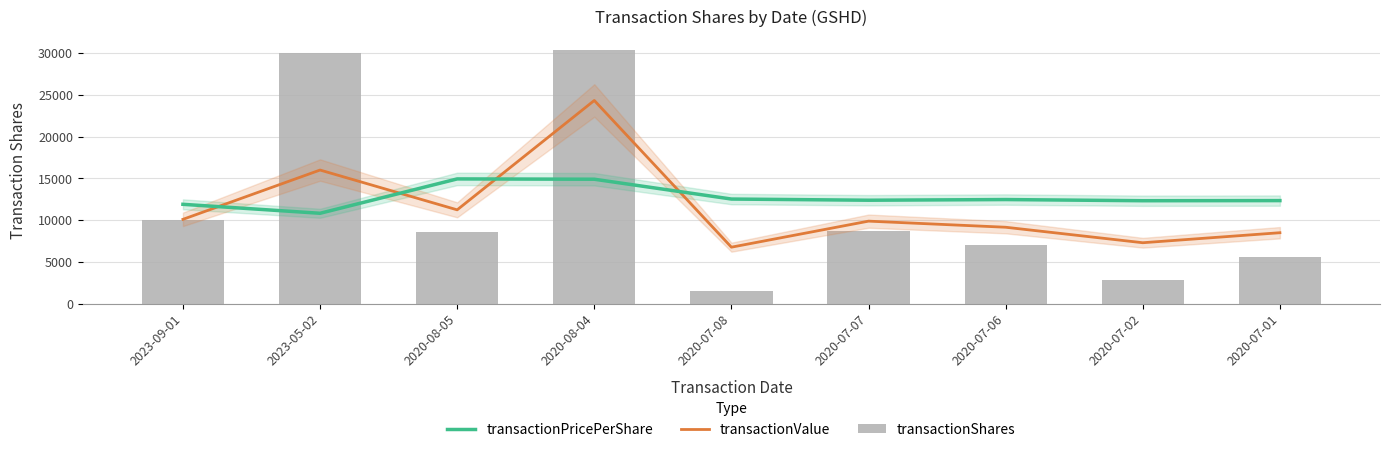

Which category has the lowest value in the transactionValue series?

2020-07-08